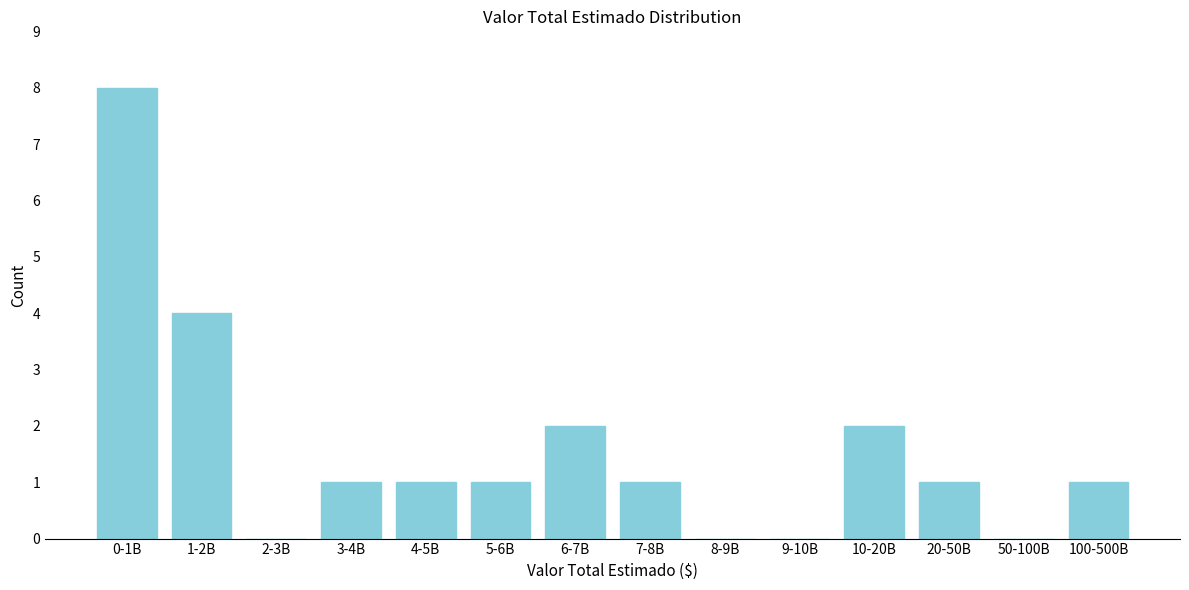

Reading right to left, list all the values displayed in this chart.

100-500B=1	50-100B=0	20-50B=1	10-20B=2	9-10B=0	8-9B=0	7-8B=1	6-7B=2	5-6B=1	4-5B=1	3-4B=1	2-3B=0	1-2B=4	0-1B=8